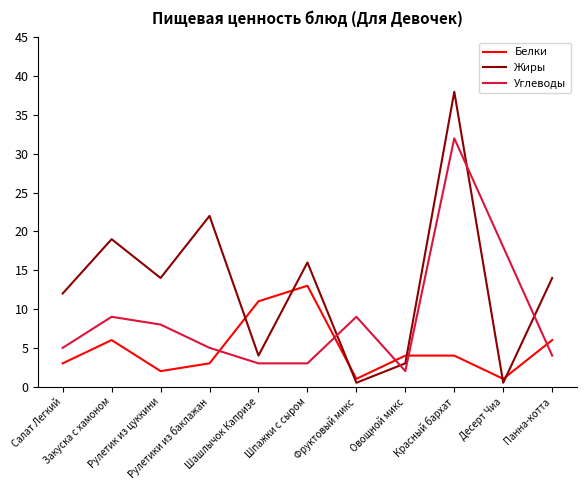

How many categories are shown in the chart?

11